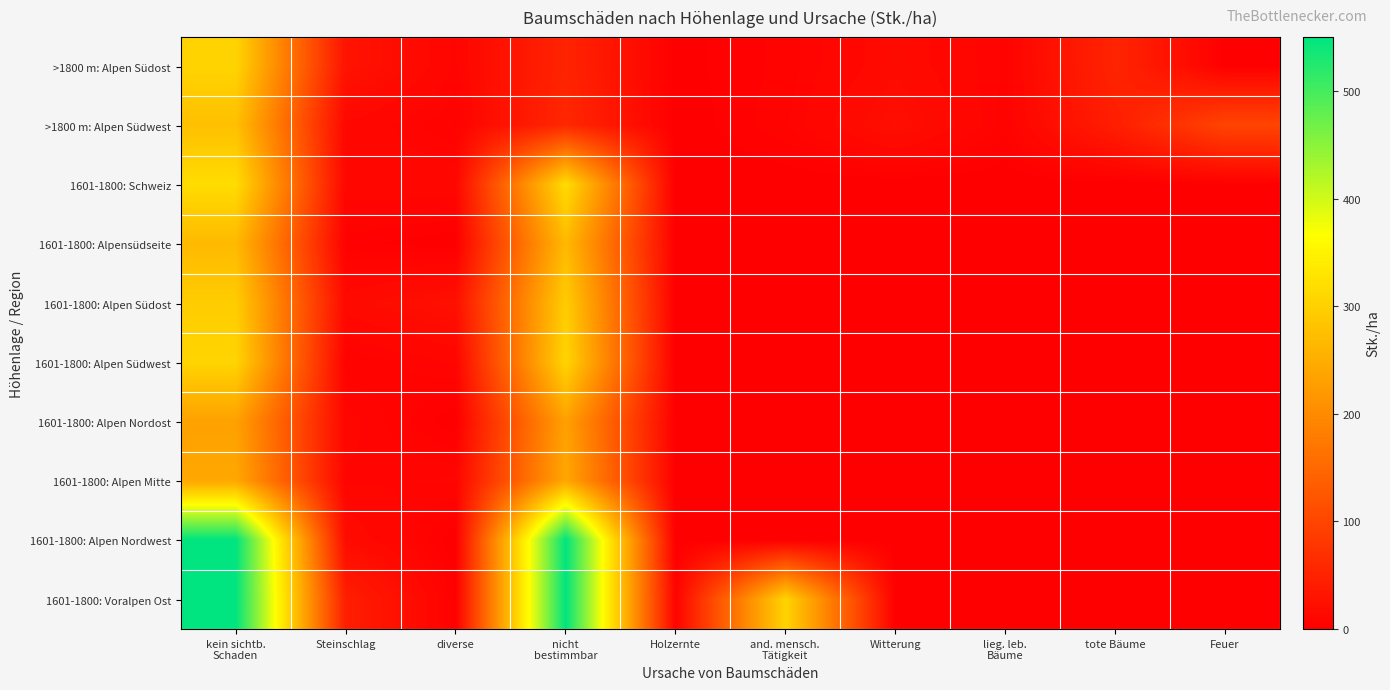

How many categories are shown in the chart?

10